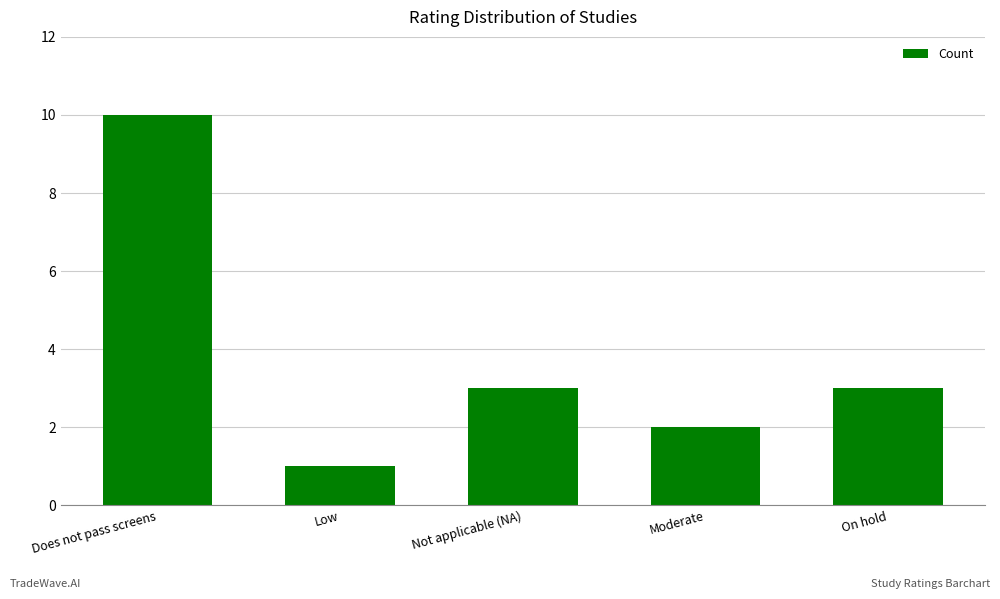

At which category does the chart reach its peak across all series?

Does not pass screens